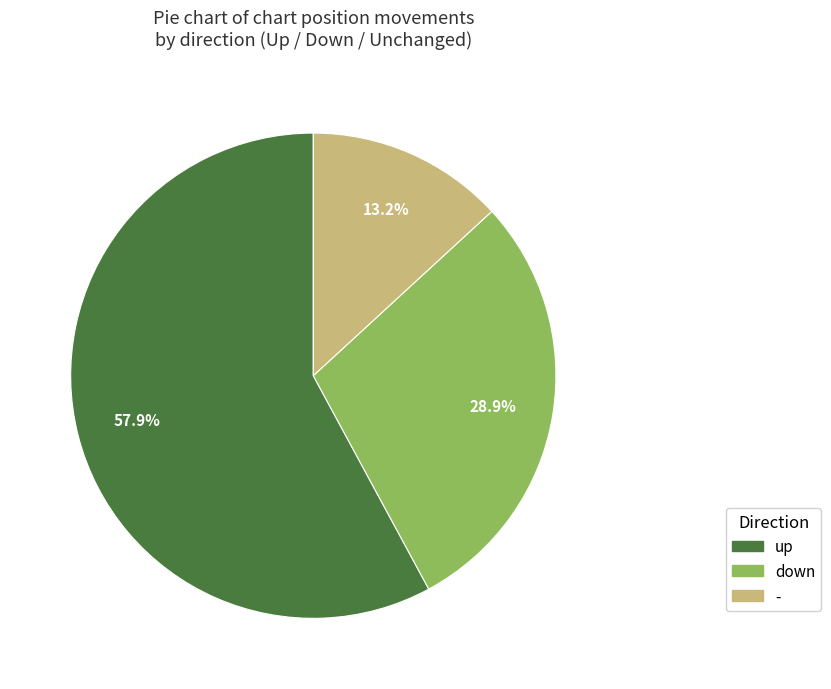

Which slice is the largest?

up